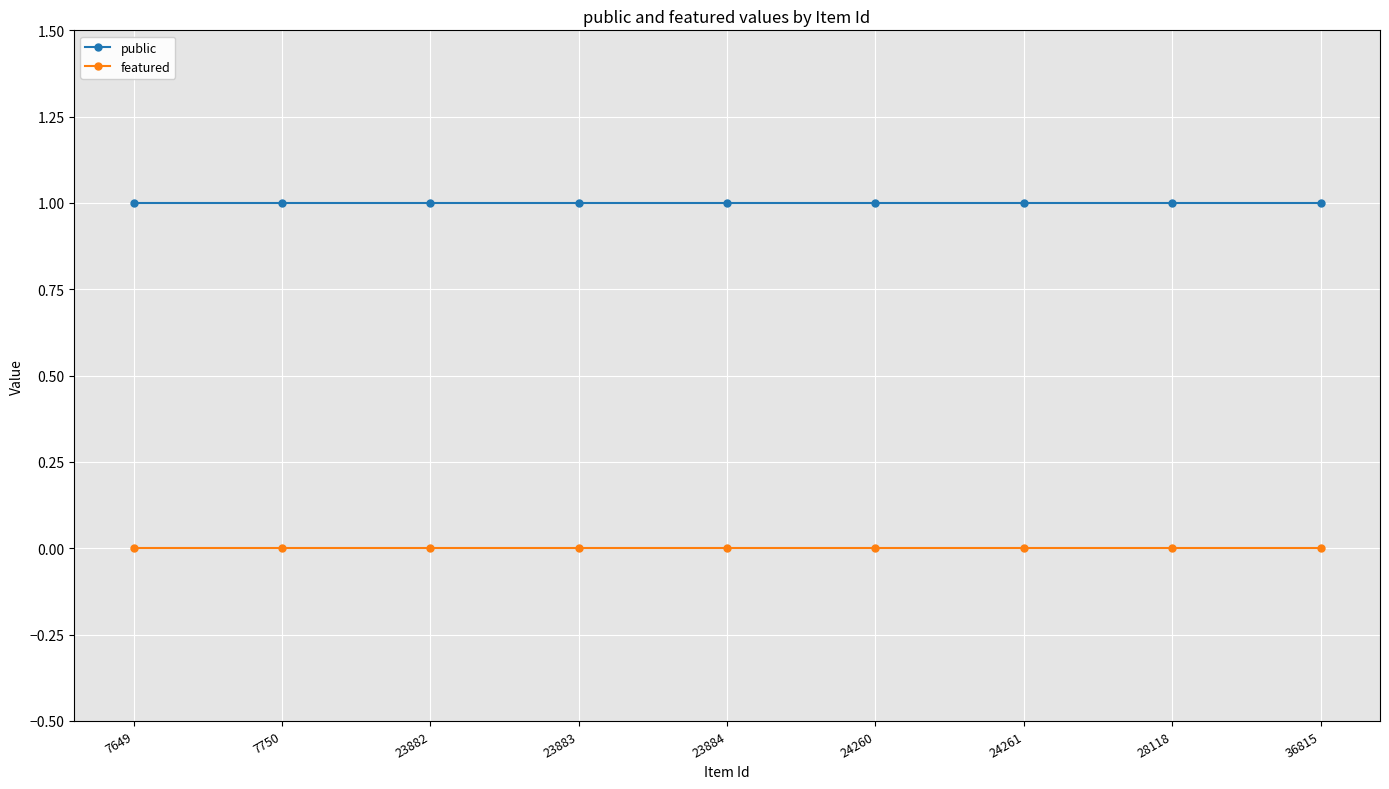

True or false: public and featured intersect in this chart.

False